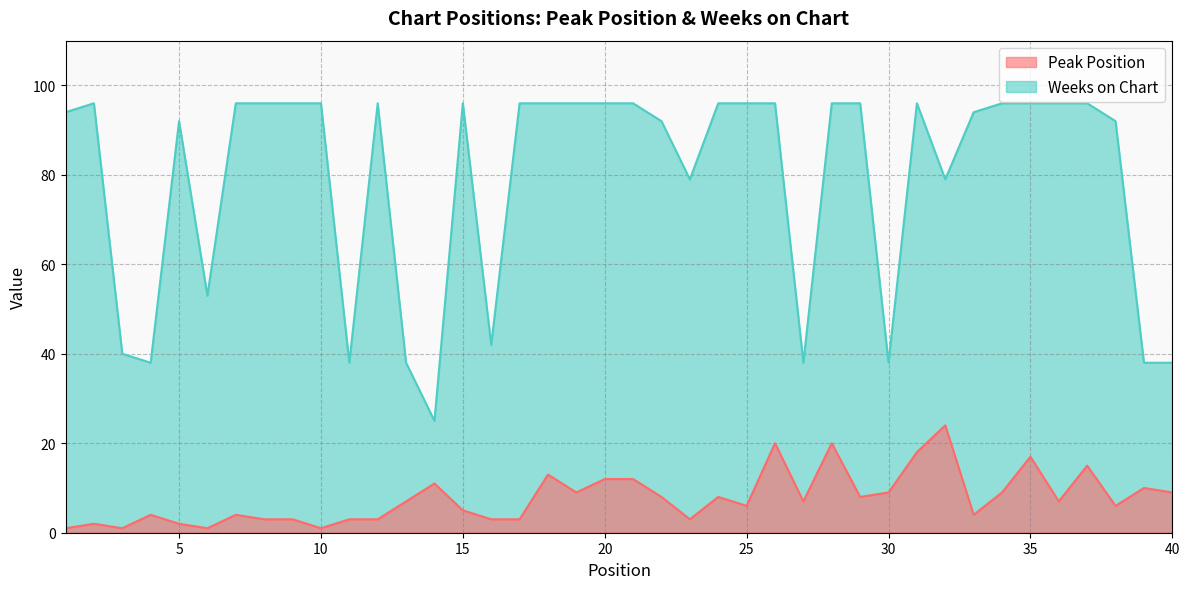

List the labels in order of Peak Position value, smallest first.

1, 3, 6, 10, 2, 5, 8, 9, 11, 12, 16, 17, 23, 4, 7, 33, 15, 25, 38, 13, 27, 36, 22, 24, 29, 19, 30, 34, 40, 39, 14, 20, 21, 18, 37, 35, 31, 26, 28, 32